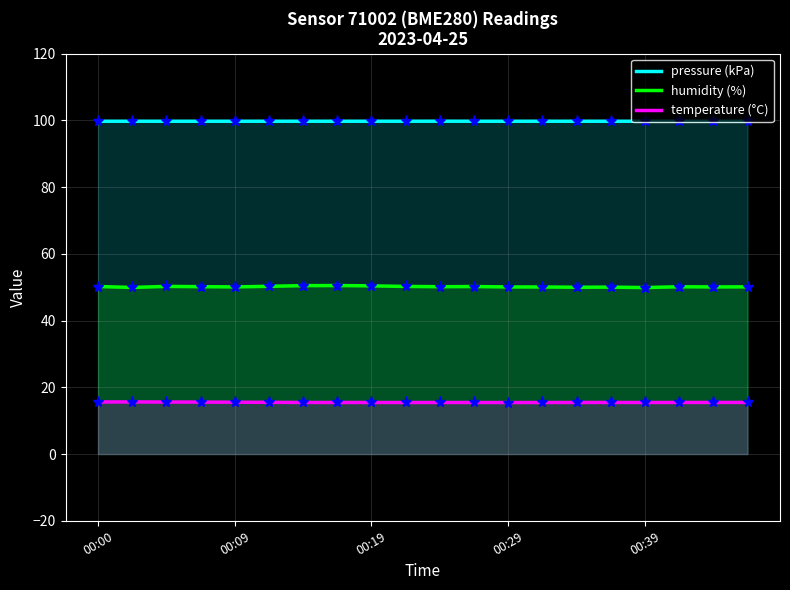

True or false: temperature (°C) and pressure (kPa) intersect in this chart.

False